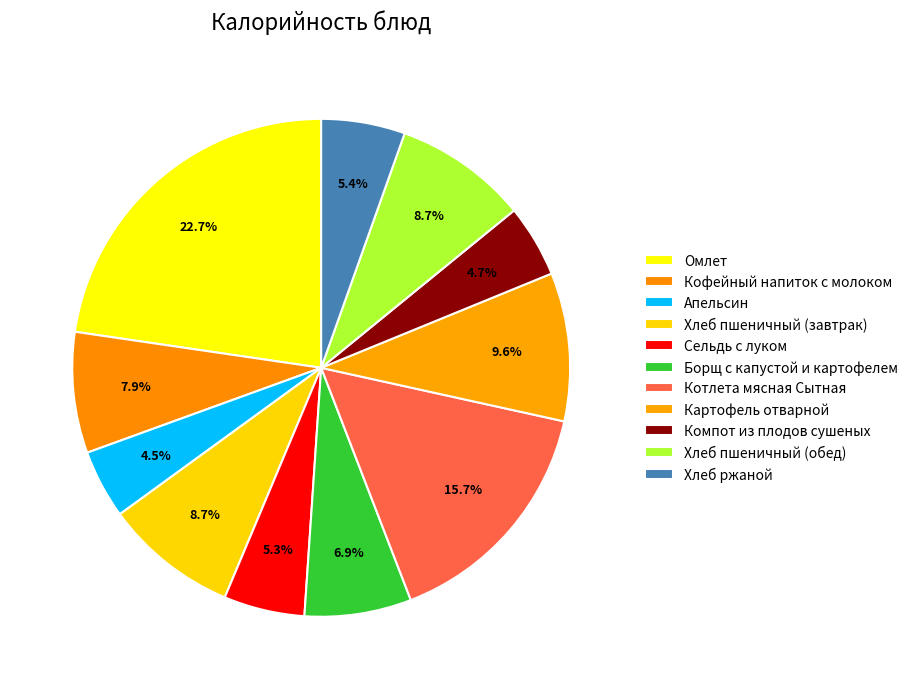

What percentage is the Котлета мясная Сытная slice, to the nearest percent?

16%